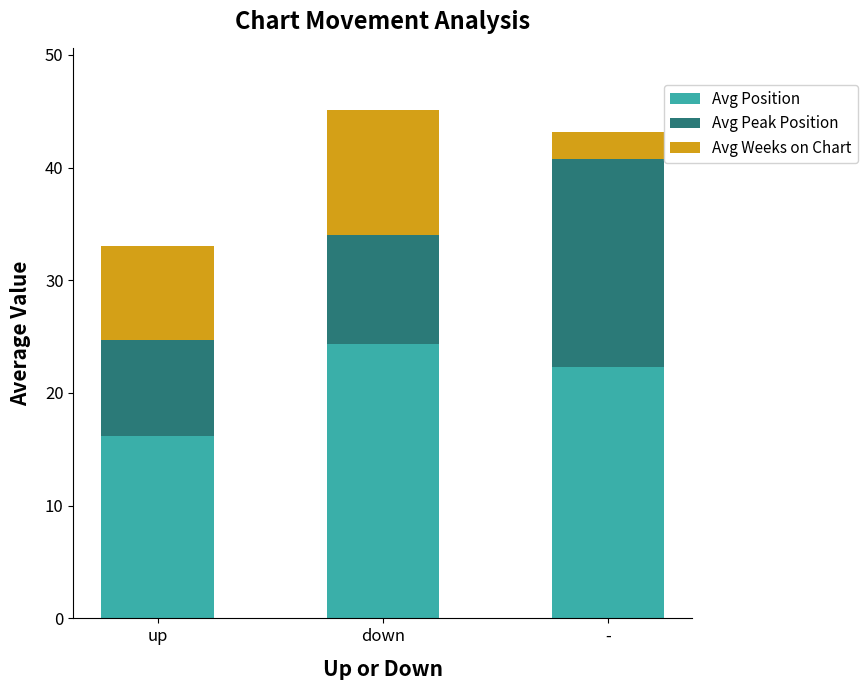

Is it true that Avg Position equals 27.2 at up?

False